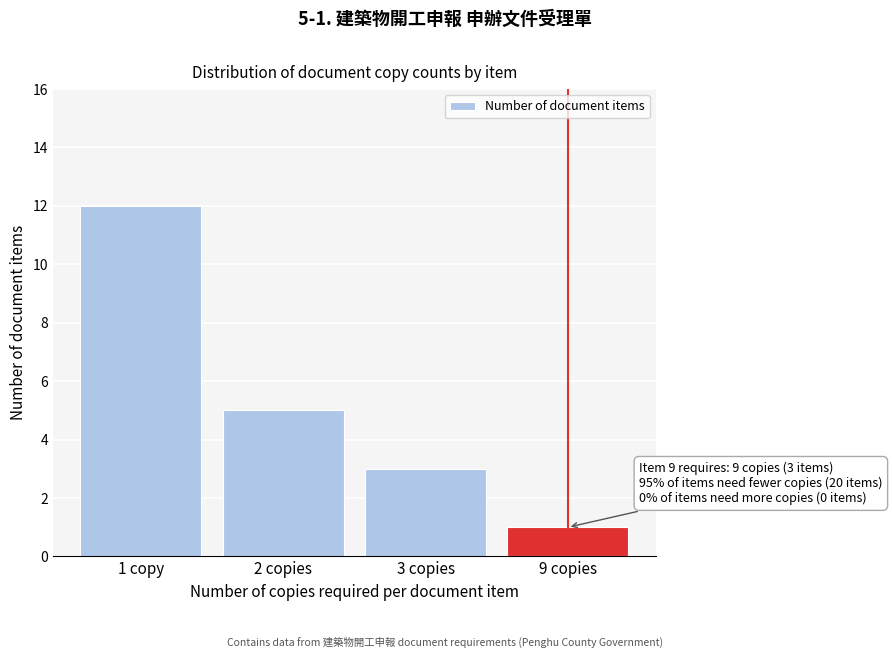

Reading left to right, what are all the values shown in this chart?

1 copy=12	2 copies=5	3 copies=3	9 copies=1